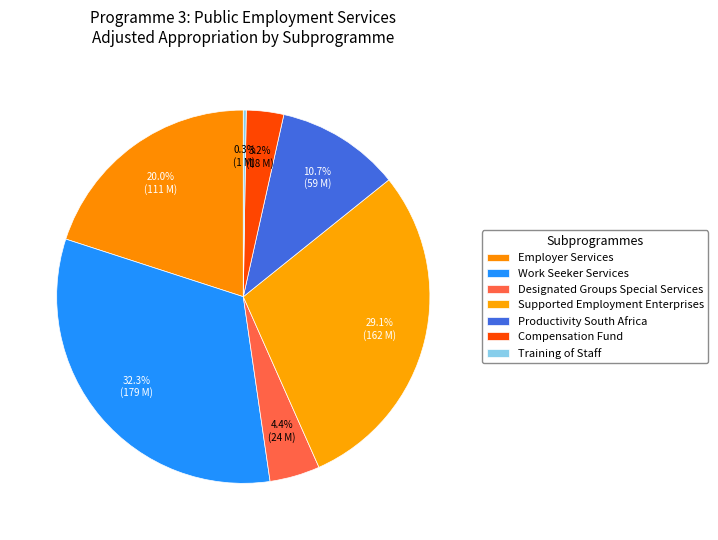

The Supported Employment Enterprises slice represents 38% of the pie. True or false?

False